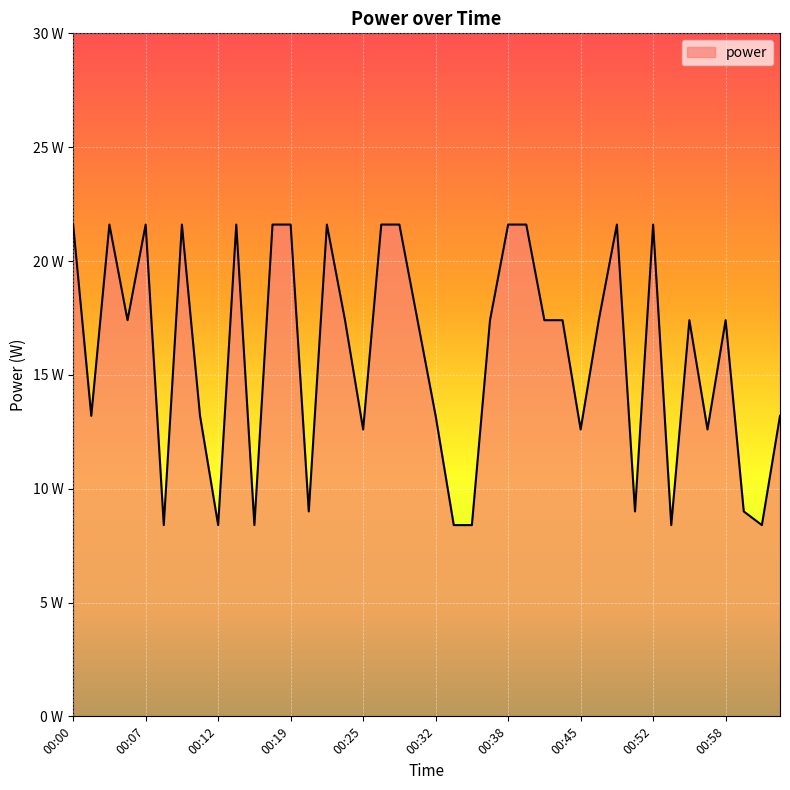

Where is the data nearest to the value 15?

00:01